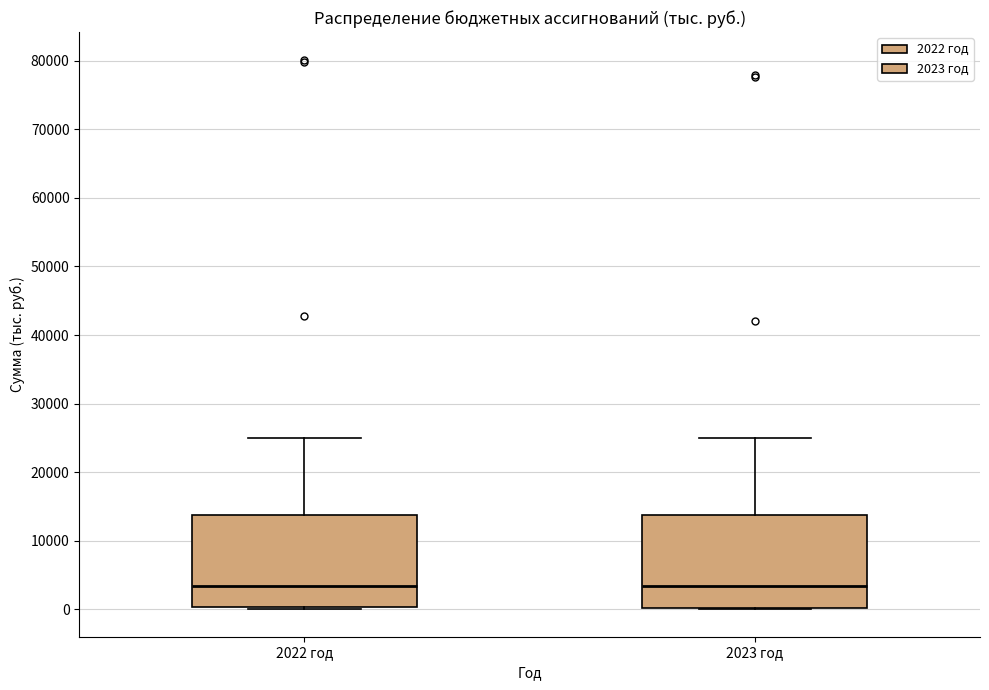

Where is the lower edge of the box for 2023 год on the y-axis? The values are not printed on the chart, so give them approximately, as read against the axis.

0